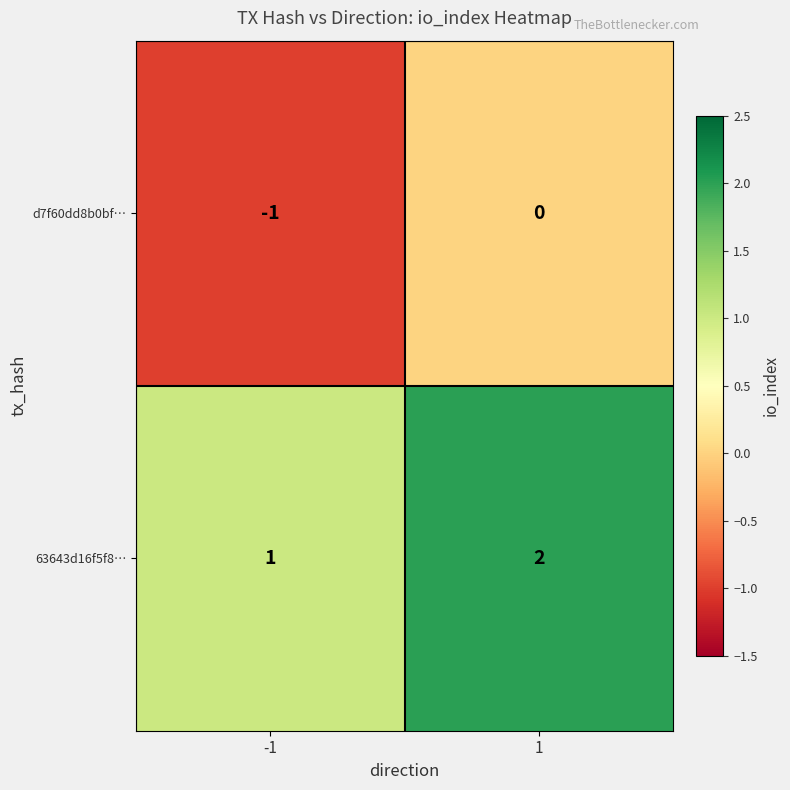

Is the value of d7f60dd8b0bf… at -1 greater than the value of 63643d16f5f8… at -1?

No